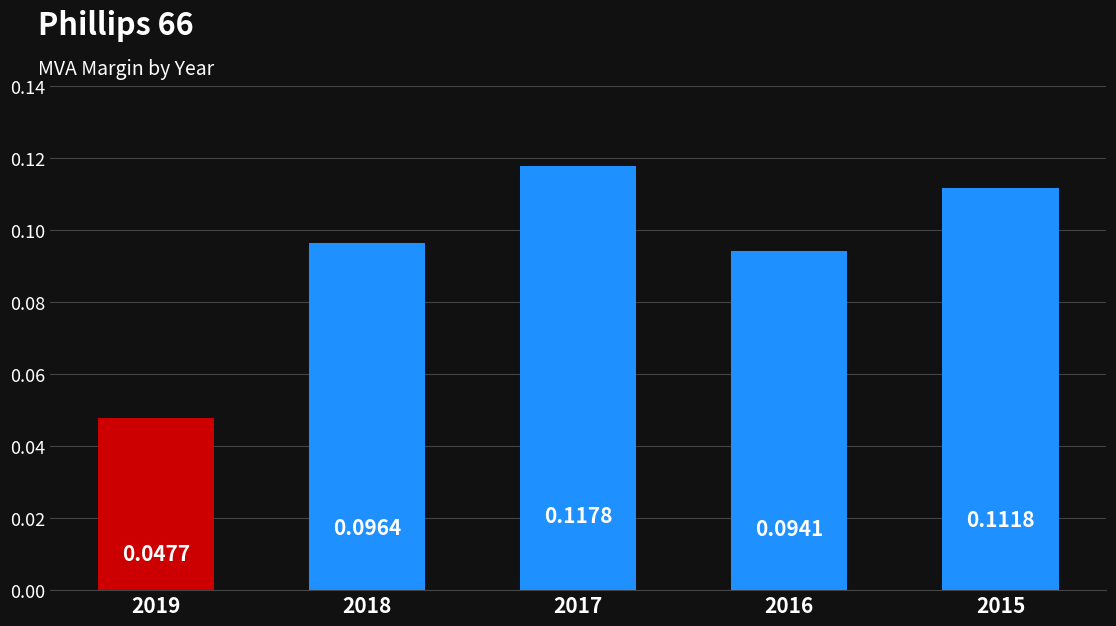

Rank the categories by value from highest to lowest.

2017, 2015, 2018, 2016, 2019